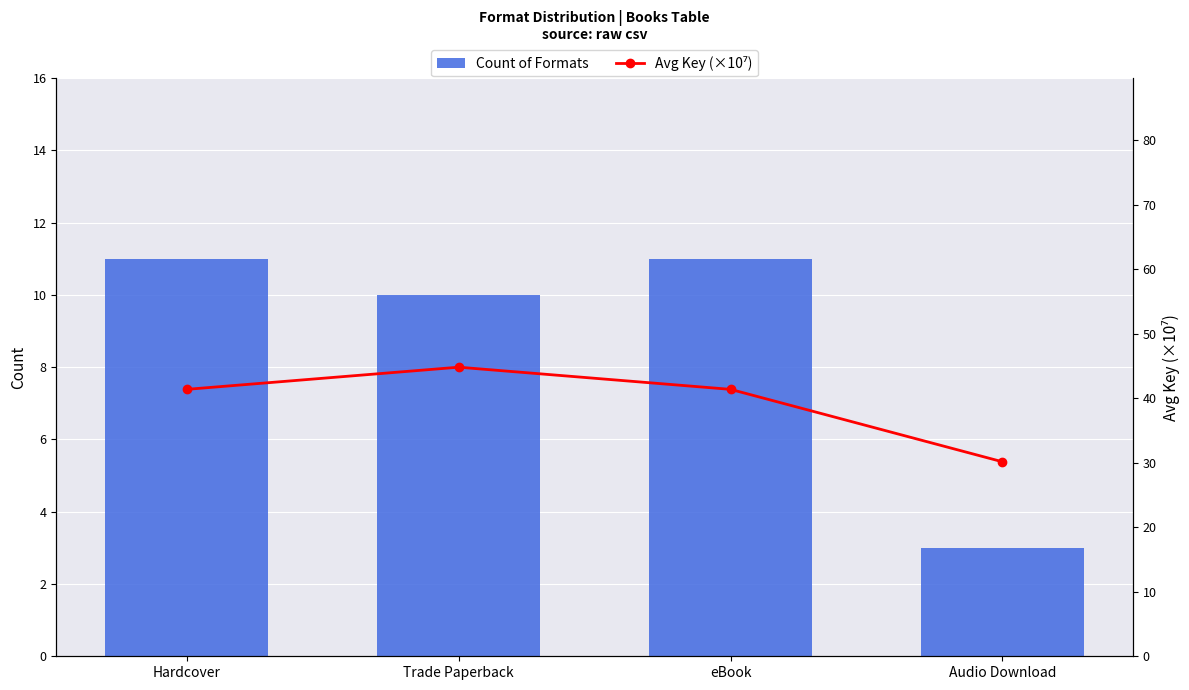

What is the minimum value for Avg Key (×10⁷)?

30.2